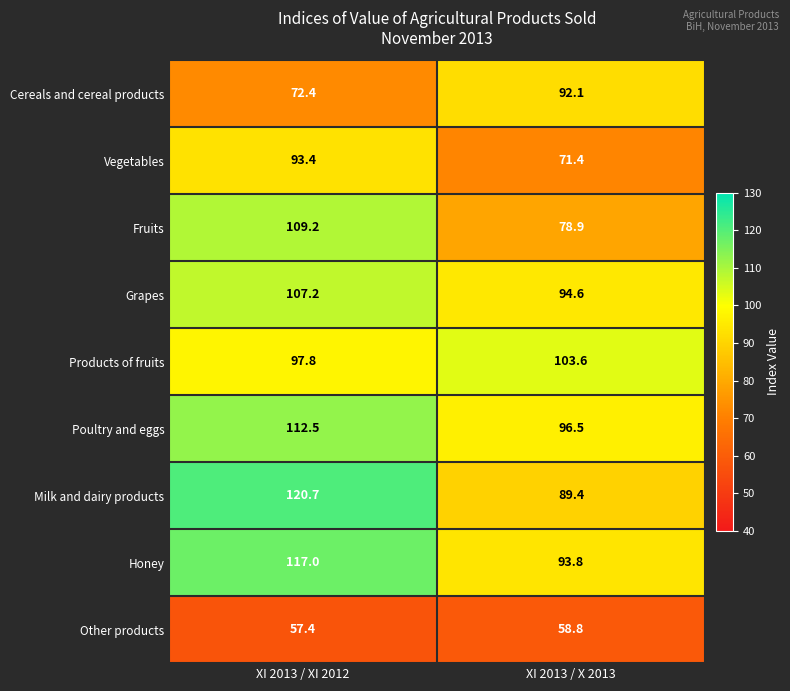

Rank the series at XI 2013 / X 2013 from highest to lowest value.

Products of fruits, Poultry and eggs, Grapes, Honey, Cereals and cereal products, Milk and dairy products, Fruits, Vegetables, Other products